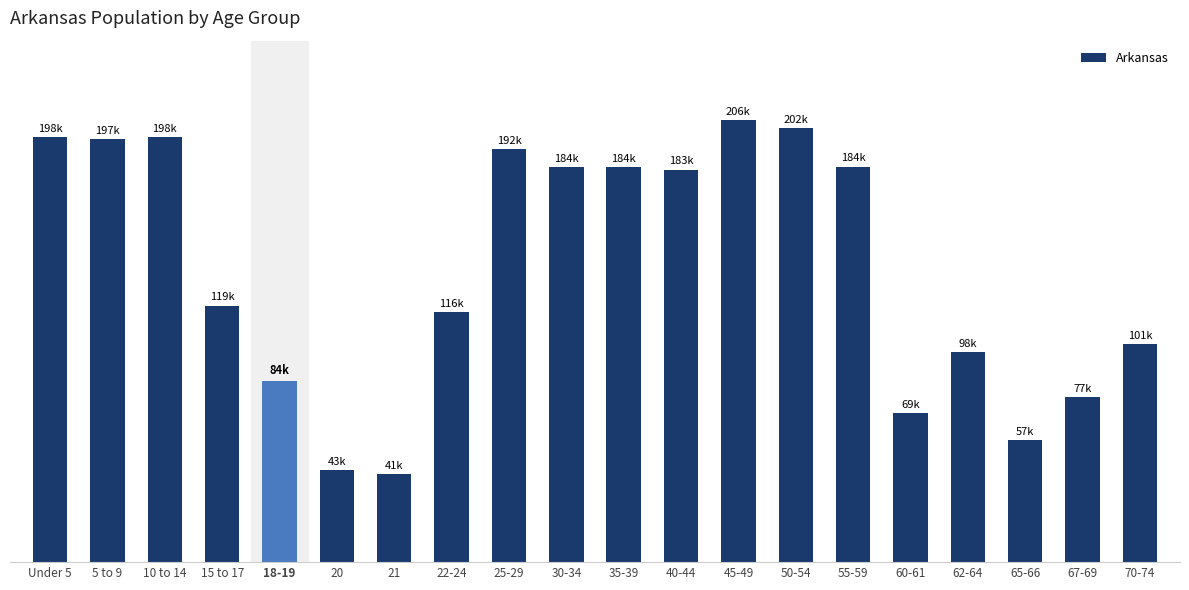

Reading left to right, list all the values displayed in this chart.

Under 5=197689	5 to 9=196877	10 to 14=197559	15 to 17=119350	18-19=84455	20=42770	21=40770	22-24=116110	25-29=192153	30-34=183739	35-39=183614	40-44=182594	45-49=205544	50-54=201722	55-59=183960	60-61=69489	62-64=97542	65-66=56719	67-69=76648	70-74=101235